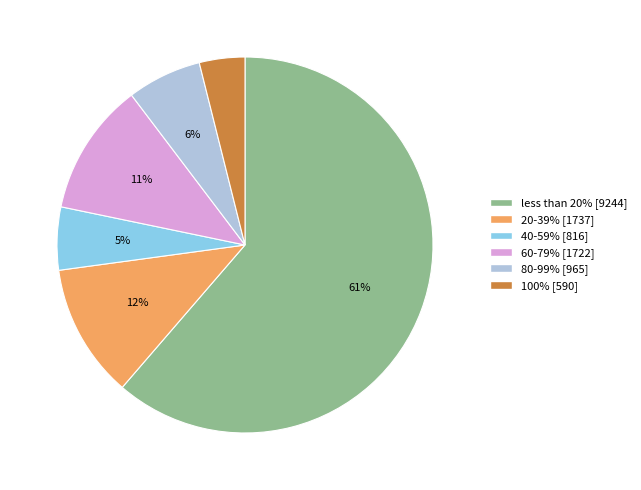

Approximately how many times larger is the value at 40-59% compared to 60-79%?

0.5